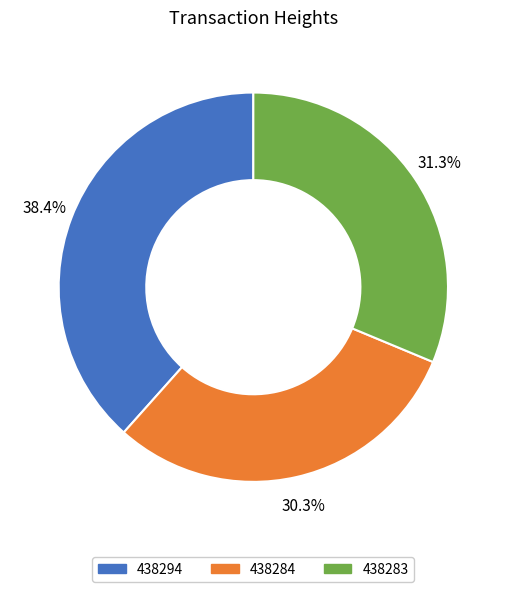

Is it true that 438294 is 53% of the pie?

False